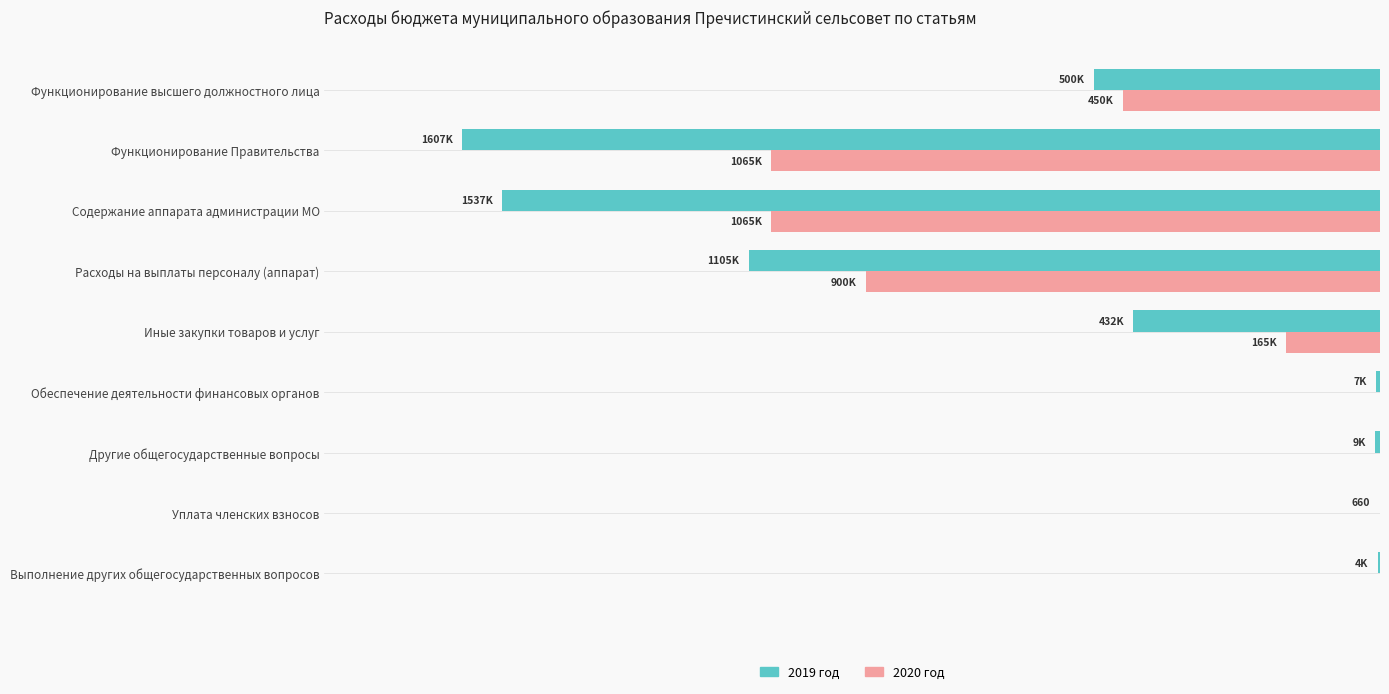

Reading left to right, transcribe all the data shown in this chart.

2019 год: -500000.0	-1606744.1	-1537144.1	-1105000.0	-431953.1	-7029.3	-8909.0	-660.0	-4240.0
2020 год: -450000.0	-1065297.4	-1065297.4	-900000.0	-165297.4	0.0	0.0	0.0	0.0